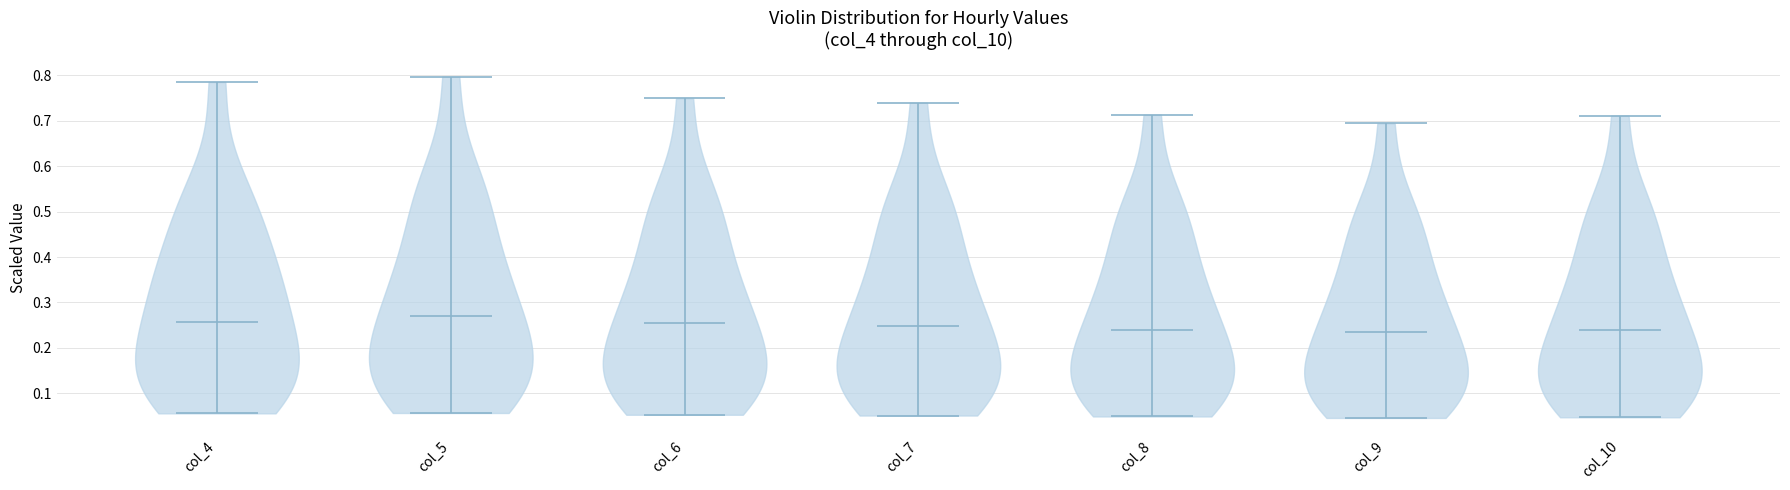

Where does the median line of the violin for col_5 sit on the y-axis? The values are not printed on the chart, so give them approximately, as read against the axis.

0.27